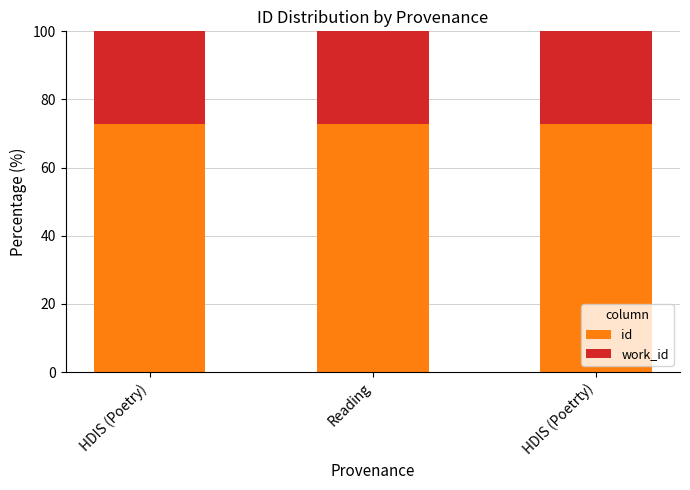

Read the id value at HDIS (Poetrty).

72.8